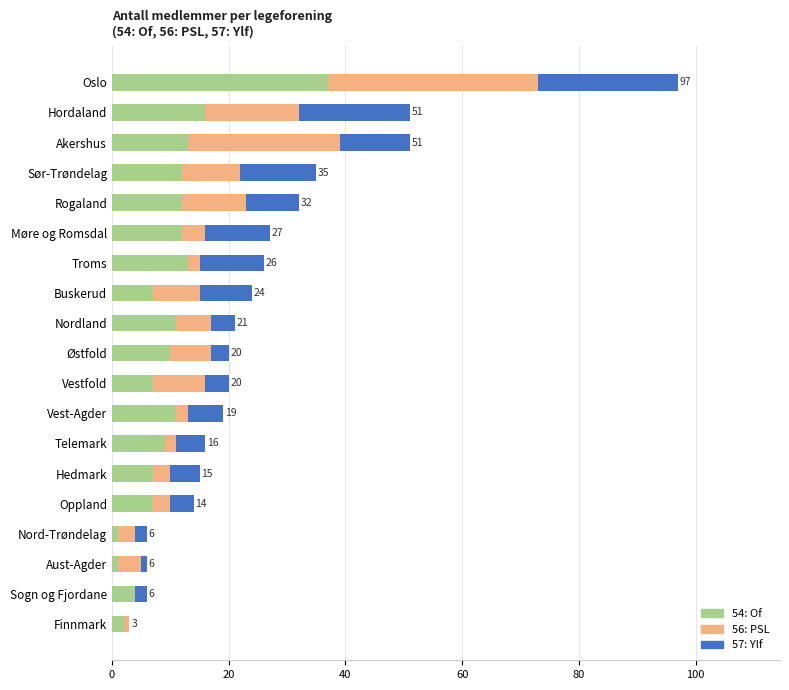

What is the total value across all series at Østfold?

20